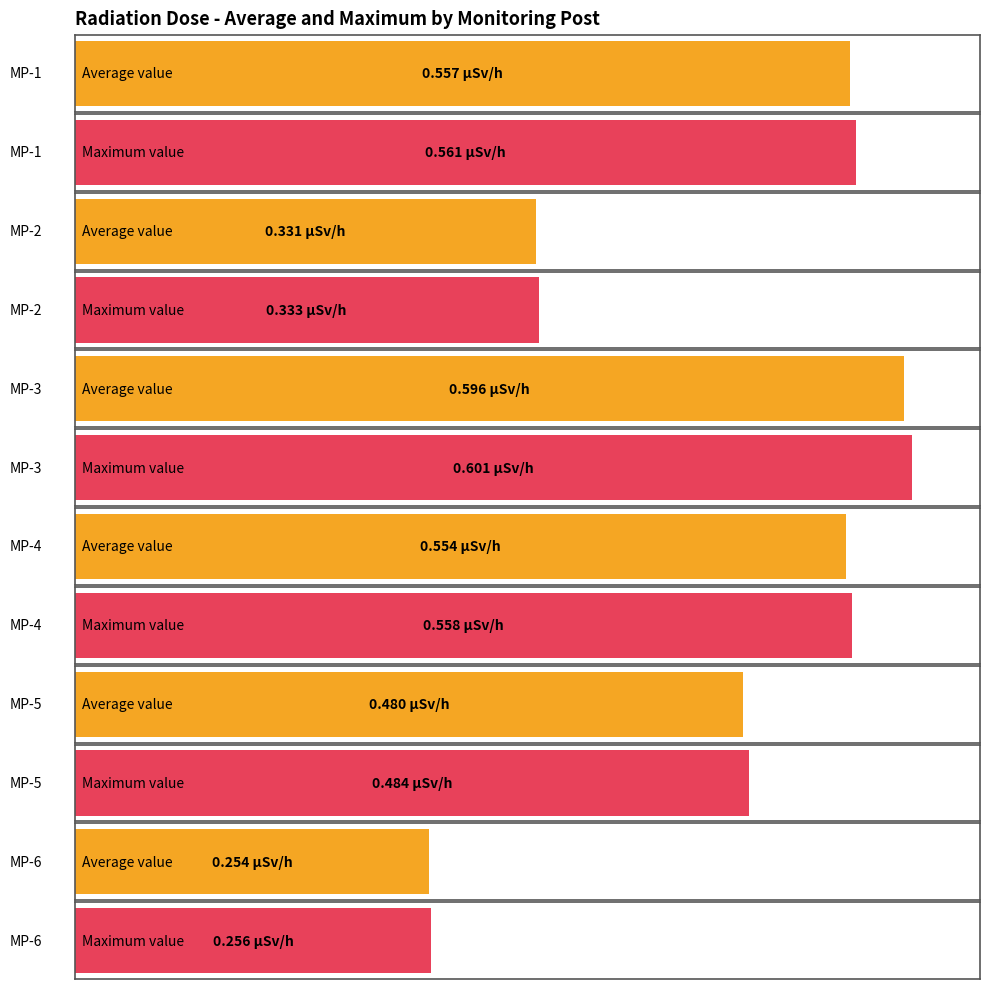

What is the sum of the MP-3(microSv/h) values at 17 and 9?

1.2